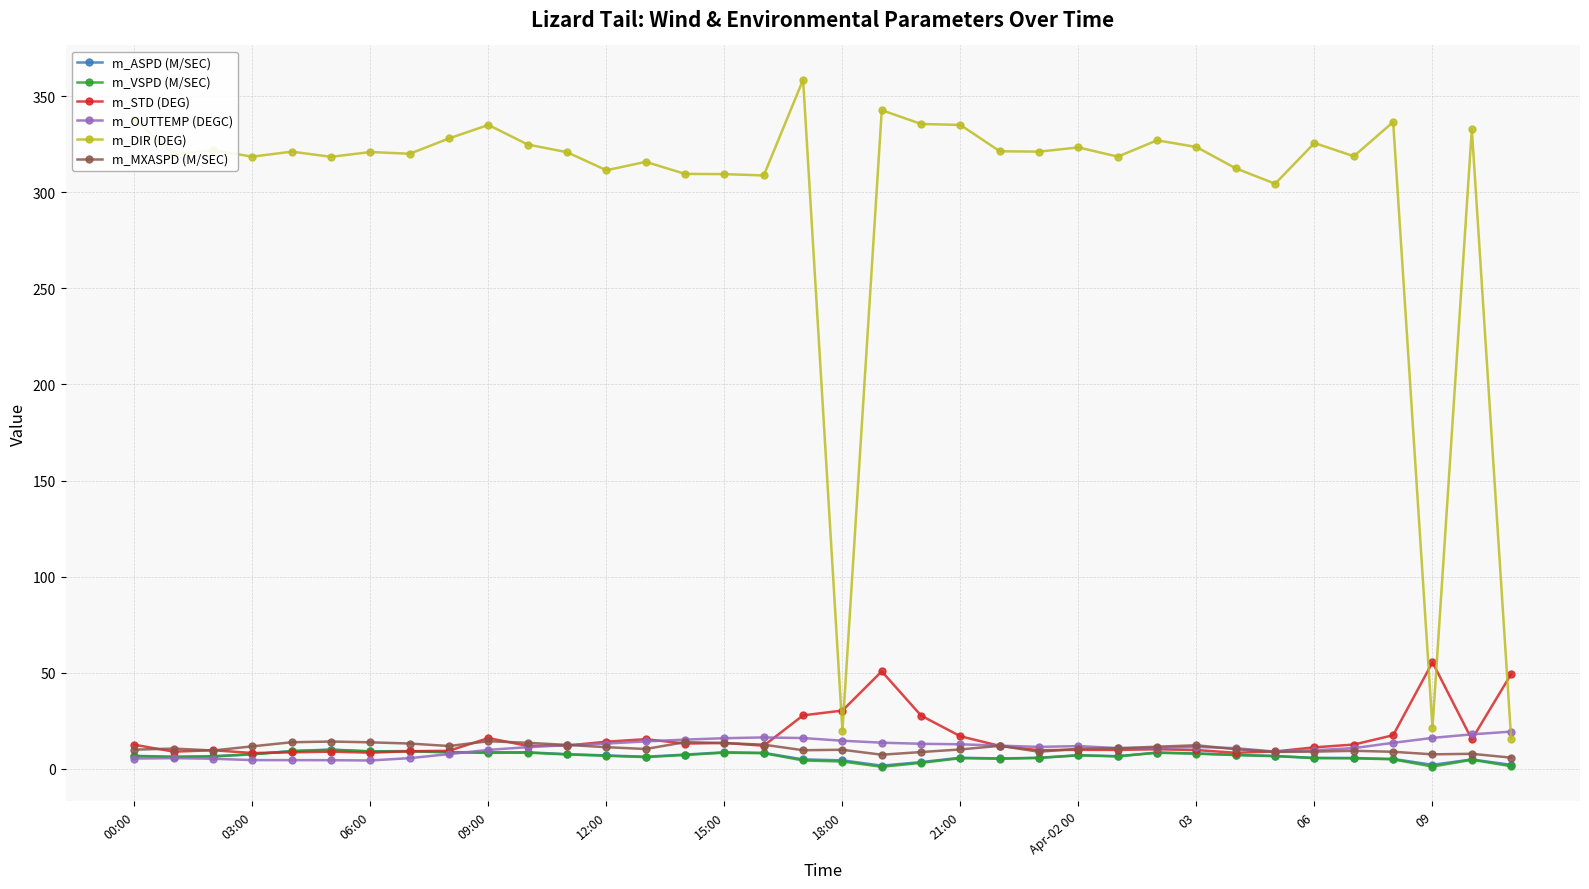

How many times do m_DIR (DEG) and m_STD (DEG) cross each other?

5